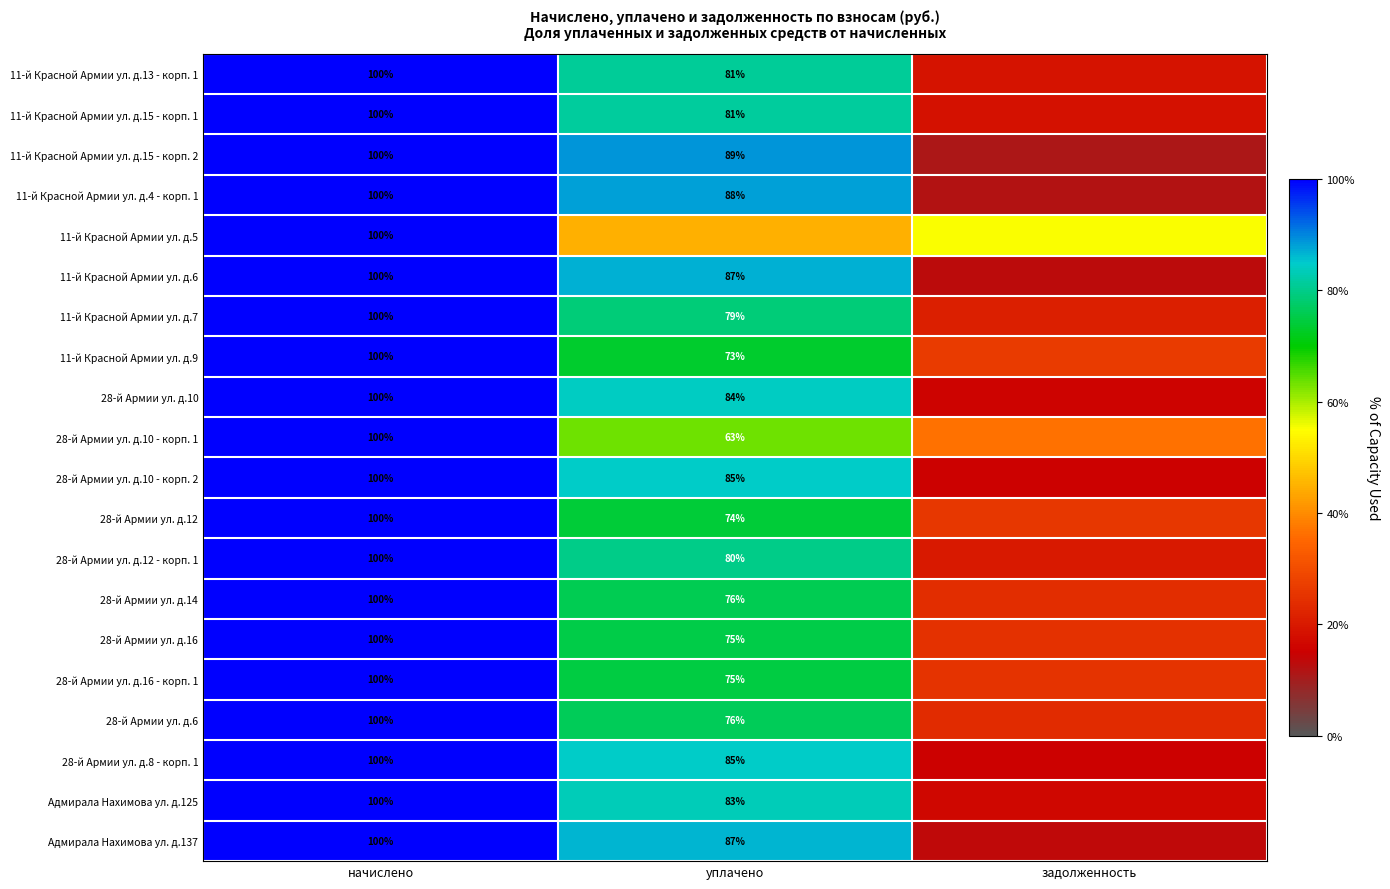

At which category does the chart reach its minimum across all series?

задолженность